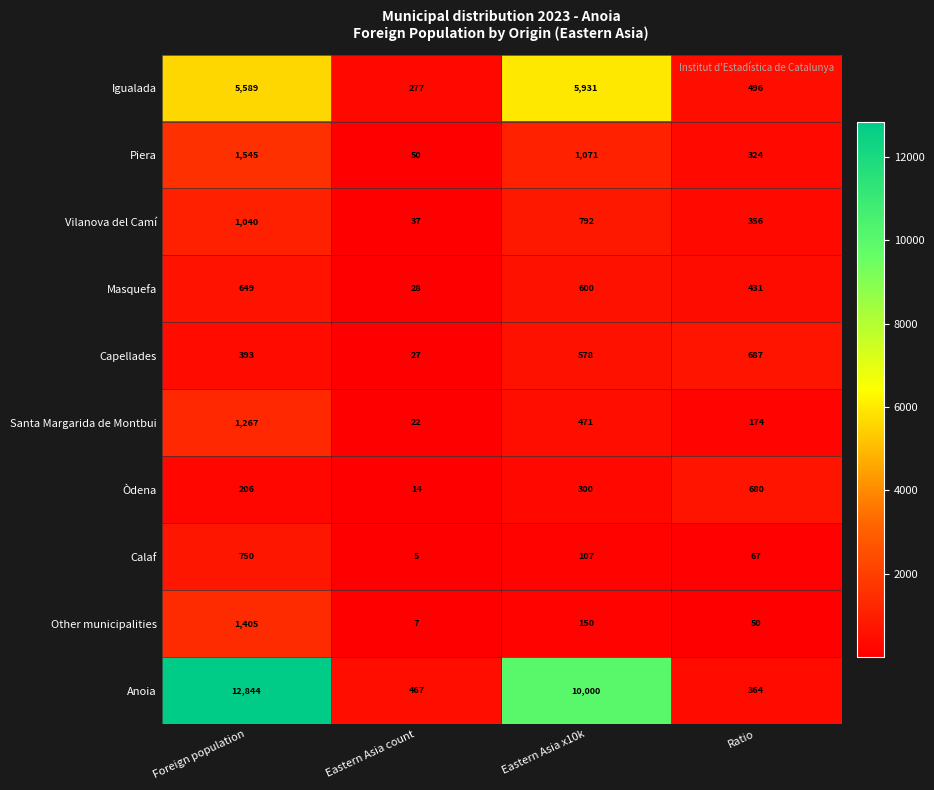

Which label corresponds to the smallest value in the chart?

Eastern Asia count